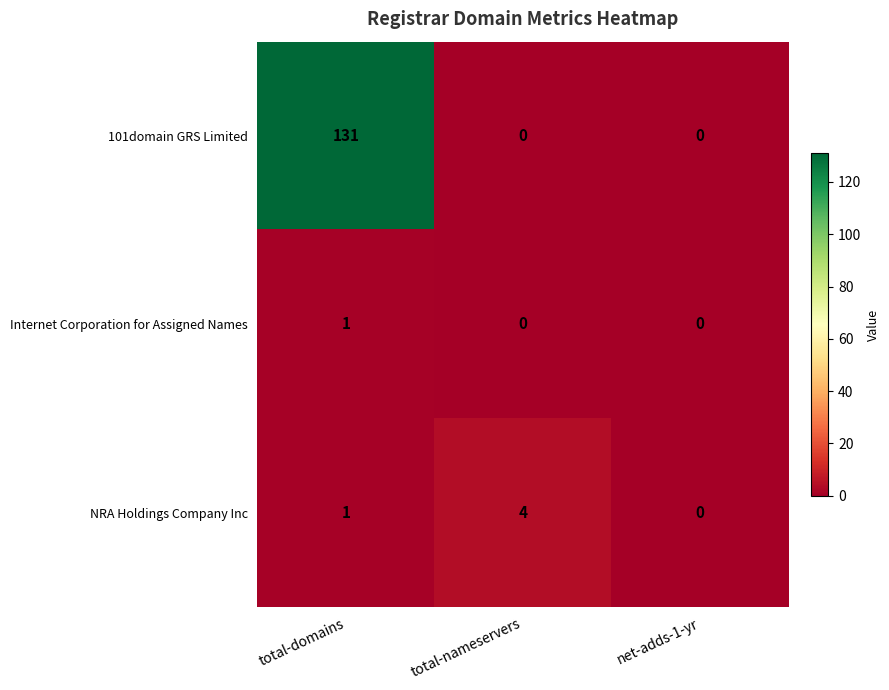

What is the difference between the highest and lowest values at total-nameservers?

4